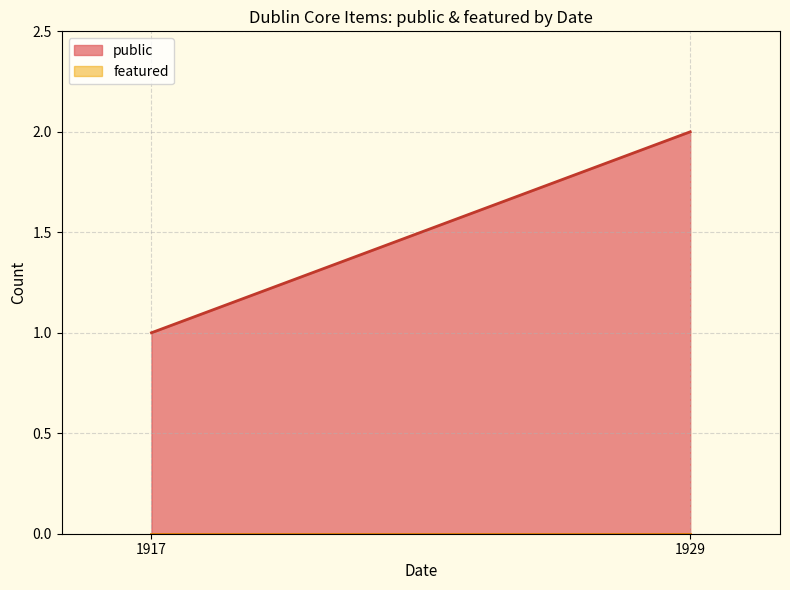

At 1929, list the series in order from largest to smallest.

public, featured